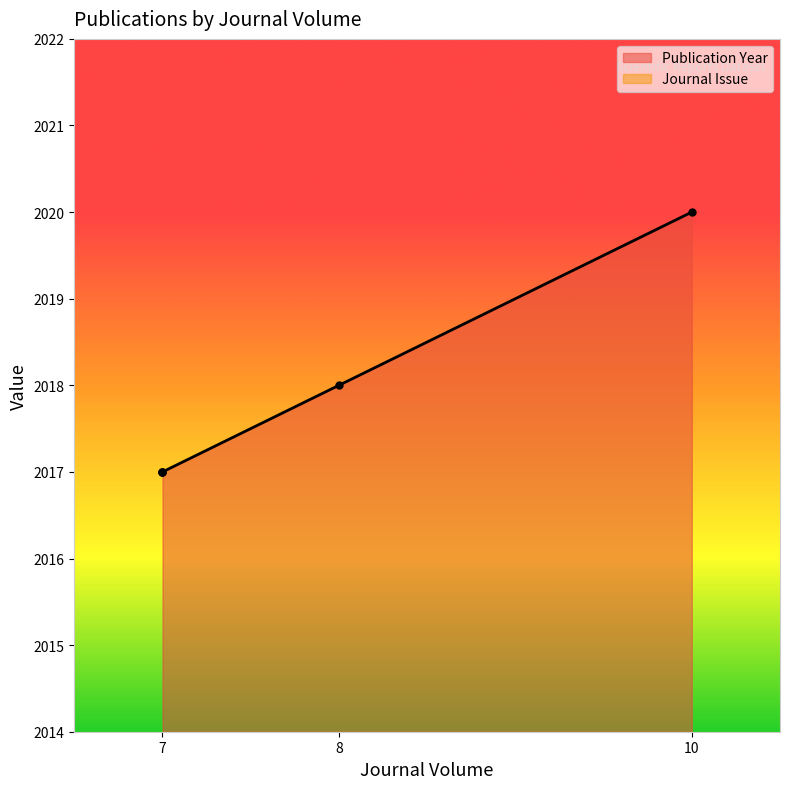

How many distinct data groups are displayed?

2